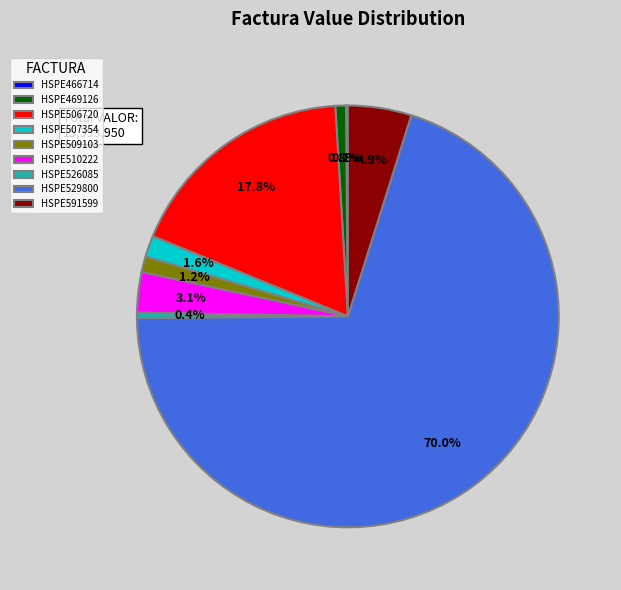

To the nearest percent, what is the difference between the largest and smallest slice percentages?

70%